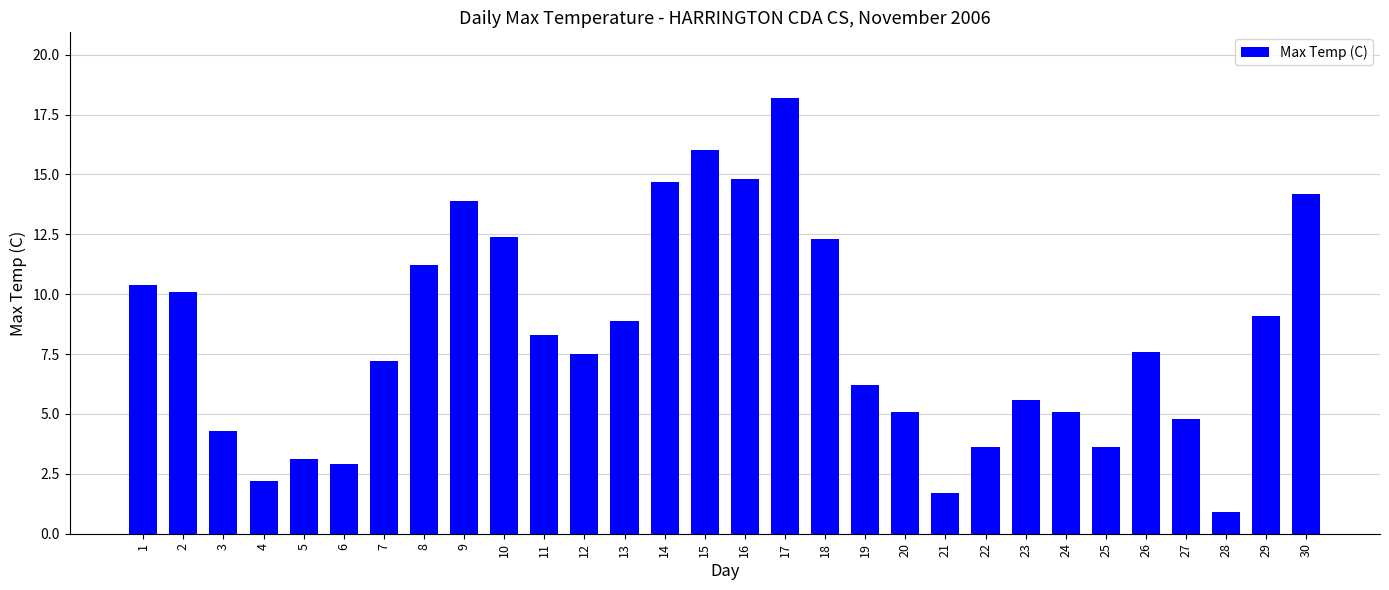

What is the sum of the values at 17 and 15?

34.2